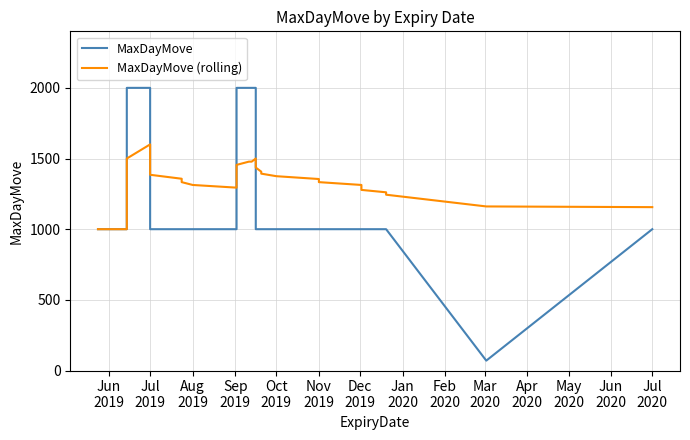

What is the maximum value shown in the chart?

2000